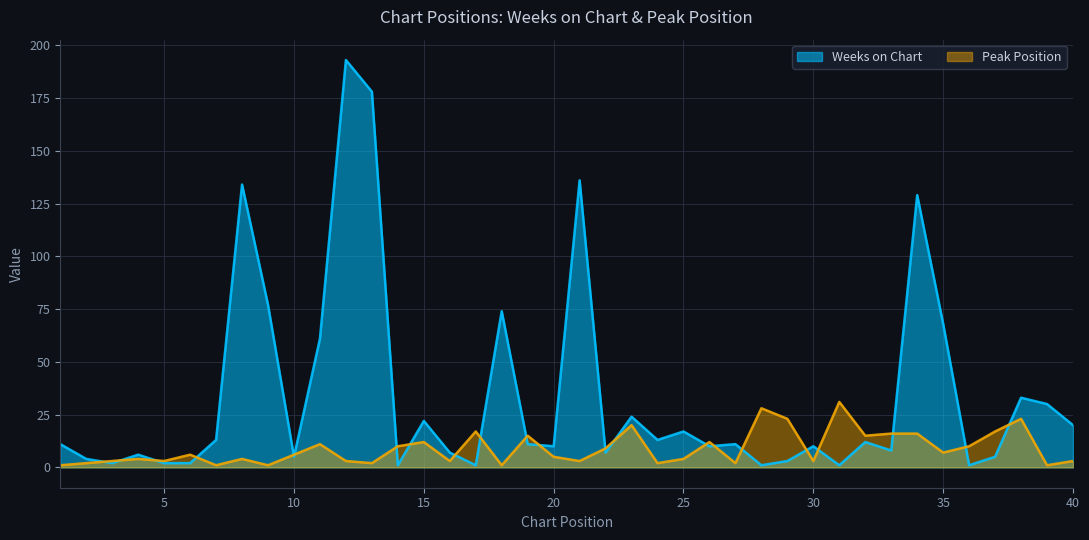

Rank the series by their average value, from lowest to highest.

Peak Position, Weeks on Chart